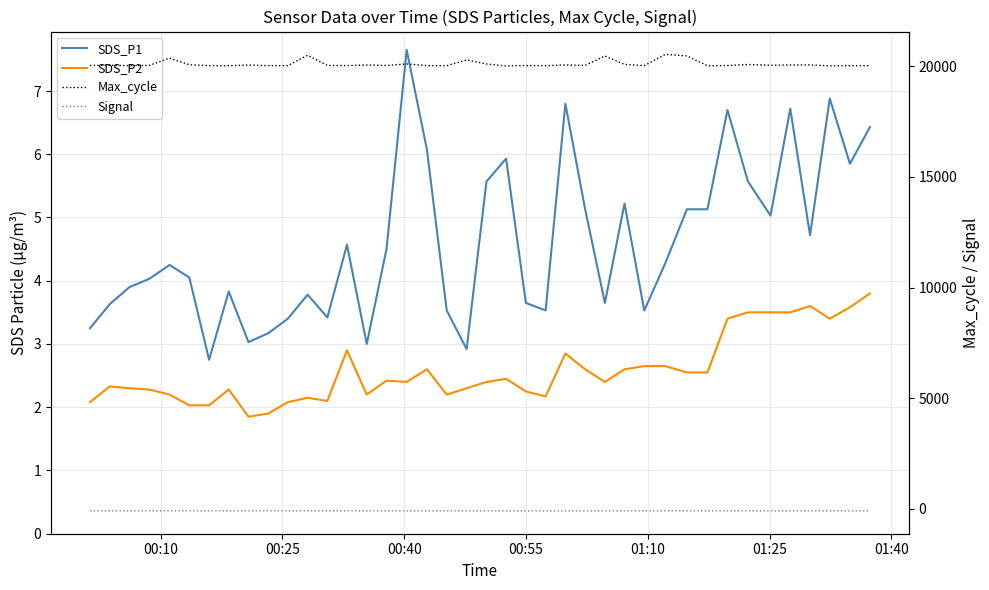

At how many categories does at least one series exceed 3785?

40